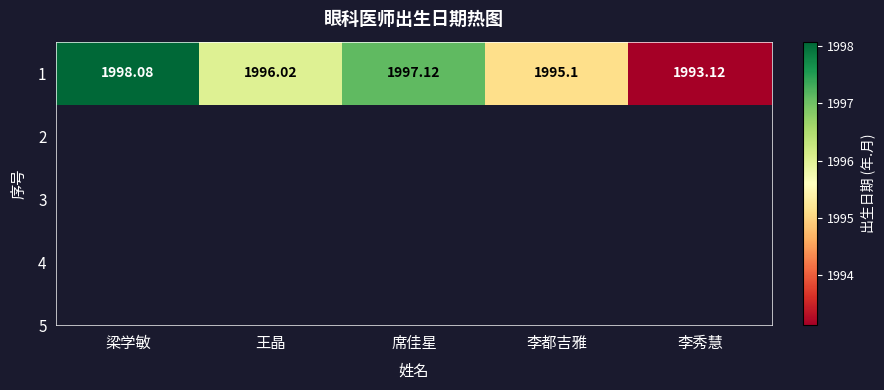

Rank the categories by value from highest to lowest.

梁学敏, 席佳星, 王晶, 李都吉雅, 李秀慧